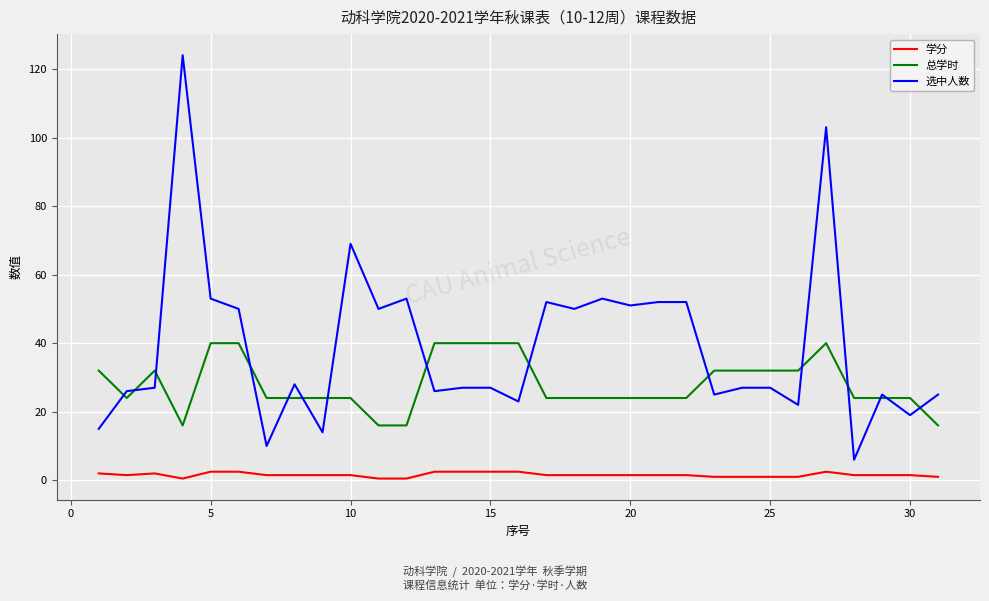

At how many categories does at least one series exceed 12?

31